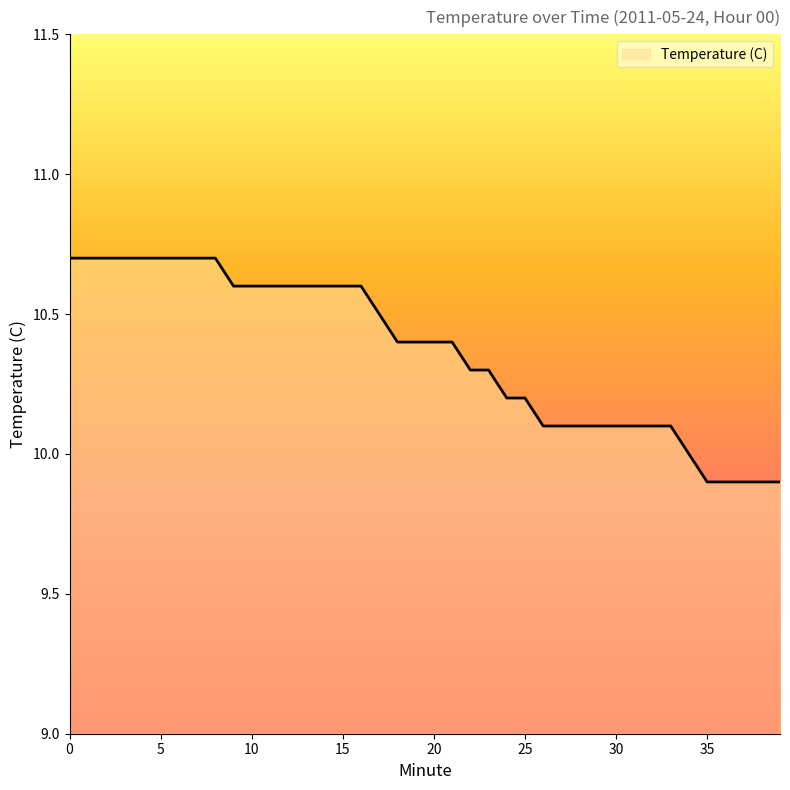

What is the minimum value shown in the chart?

9.9